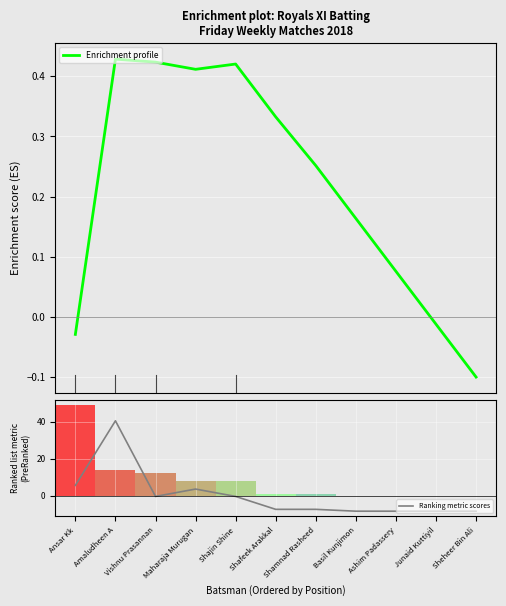

Reading left to right, extract all data points from this chart.

Enrichment profile: Ansar Kk=-0.0	Amaludheen A=0.4	Vishnu Prasannan=0.4	Maharaja Murugan=0.4	Shajin Shine=0.4	Shafeek Arakkal=0.3	Shamnad Rasheed=0.3	Basil Kunjimon=0.2	Ashim Padassery=0.1	Junaid Kuttiyil=-0.0	Sheheer Bin Ali=-0.1
Ranking metric scores: Ansar Kk=5.5	Amaludheen A=40.5	Vishnu Prasannan=-0.5	Maharaja Murugan=3.5	Shajin Shine=-0.5	Shafeek Arakkal=-7.5	Shamnad Rasheed=-7.5	Basil Kunjimon=-8.5	Ashim Padassery=-8.5	Junaid Kuttiyil=-8.5	Sheheer Bin Ali=-8.5